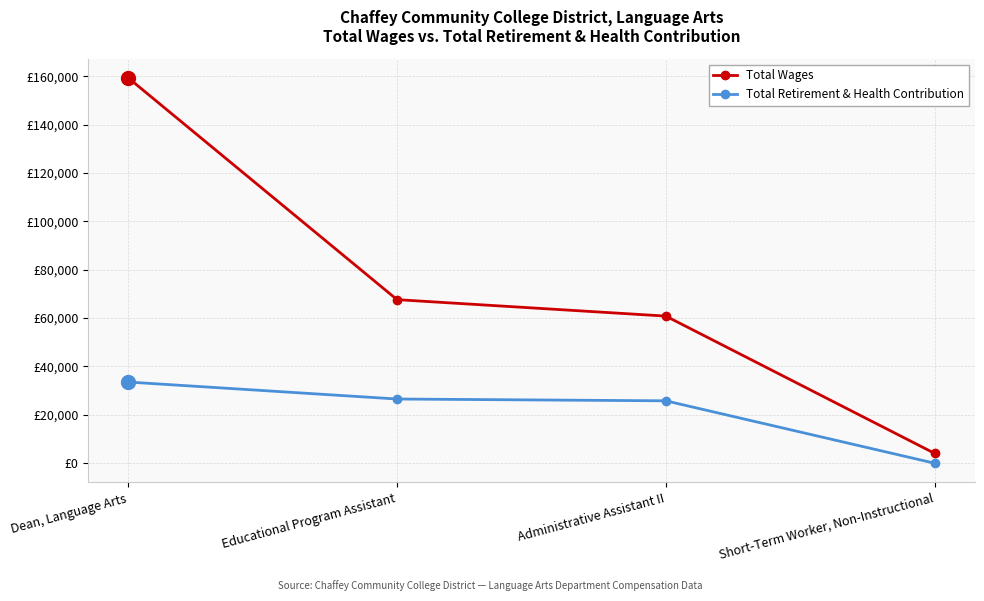

True or false: Total Retirement & Health Contribution and Total Wages intersect in this chart.

False